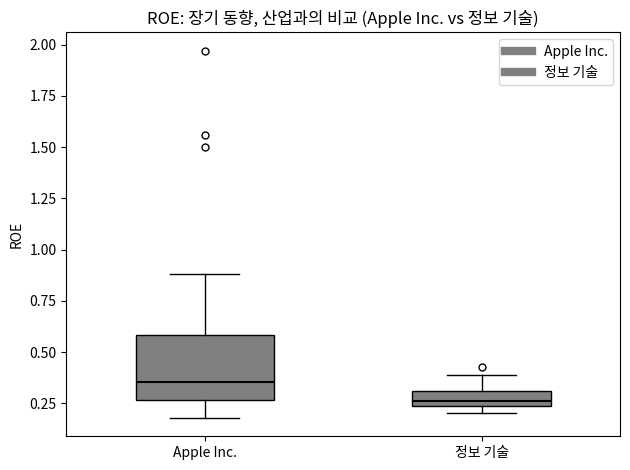

Which box's median line is the lowest?

정보 기술